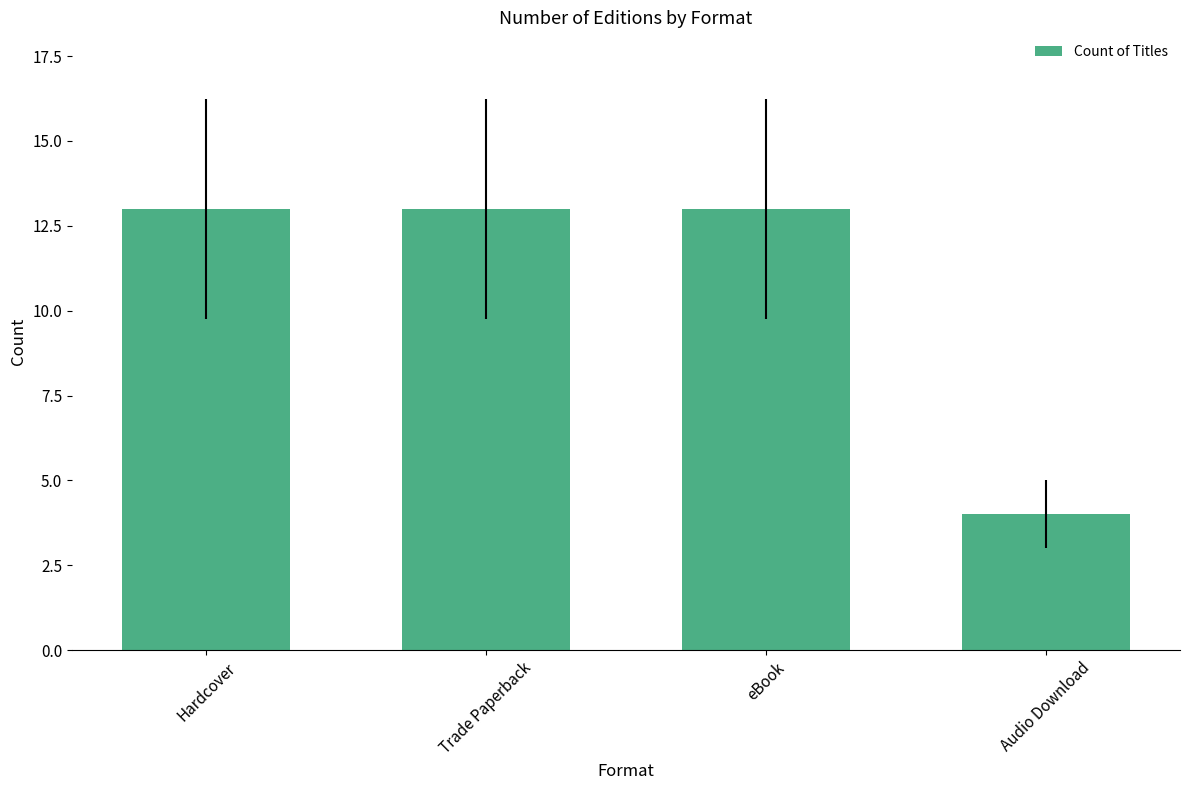

Where is the data nearest to the value 8?

Audio Download